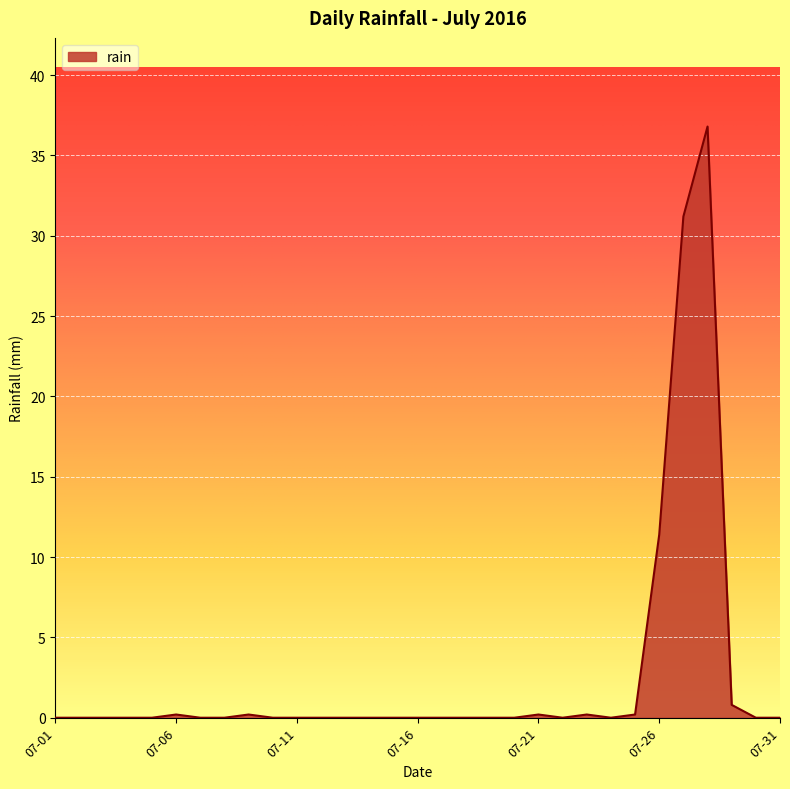

What is the greatest value displayed?

36.8